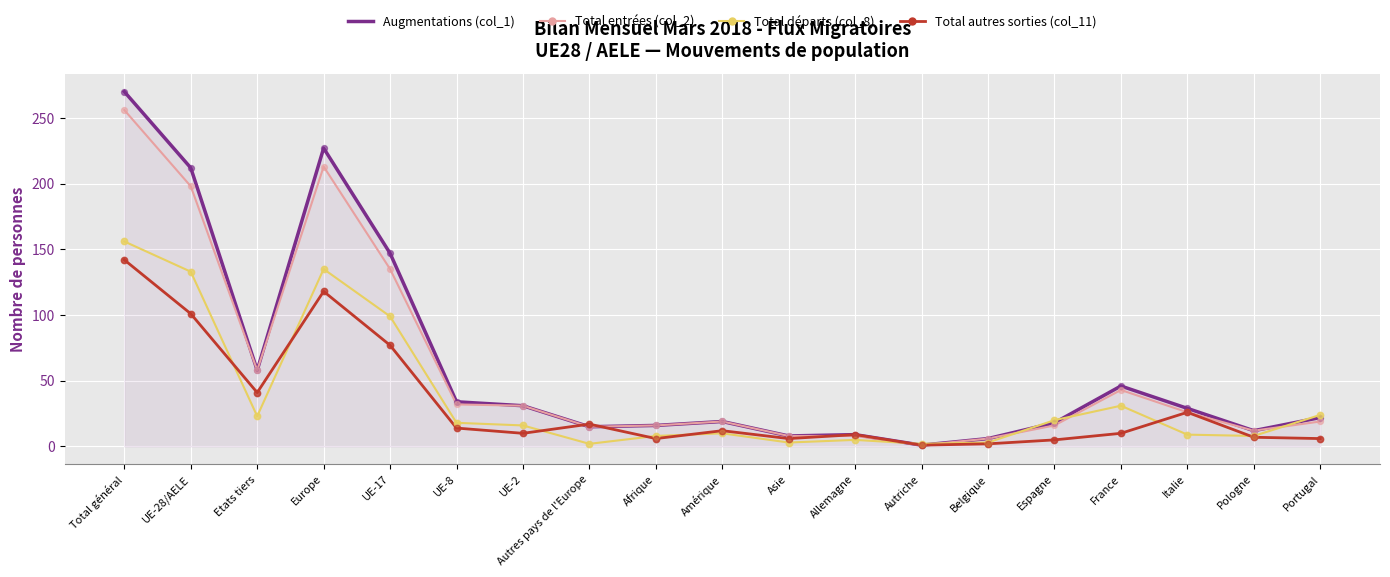

Is the value of Augmentations (col_1) at Amérique greater than the value of Total départs (col_8) at UE-17?

No